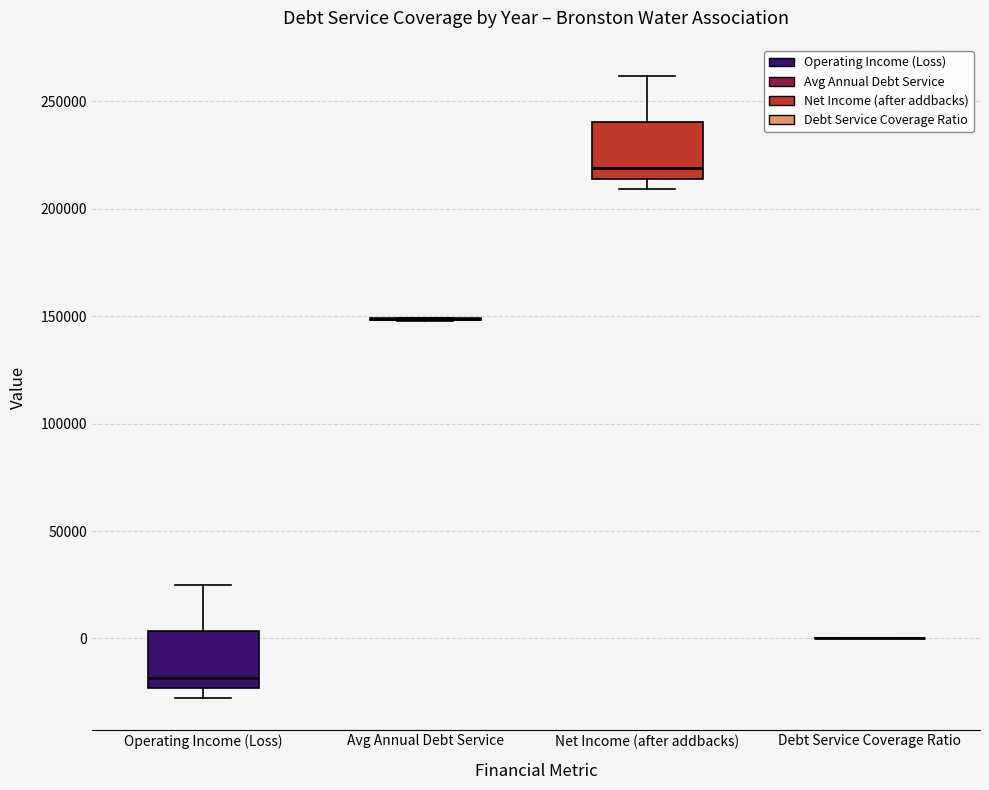

Reading left to right, read every box against the y-axis: the position of its median line, the range the box covers, and the ends of its whiskers. The values are not printed on the chart, so give them approximately, as read against the axis.

Operating Income (Loss): median -20000, box -25000 to 5000, whiskers -30000 to 25000
Avg Annual Debt Service: box collapsed to a line at 150000, whiskers 150000 to 150000
Net Income (after addbacks): median 220000, box 215000 to 240000, whiskers 210000 to 260000
Debt Service Coverage Ratio: box collapsed to a line at 0, whiskers 0 to 0